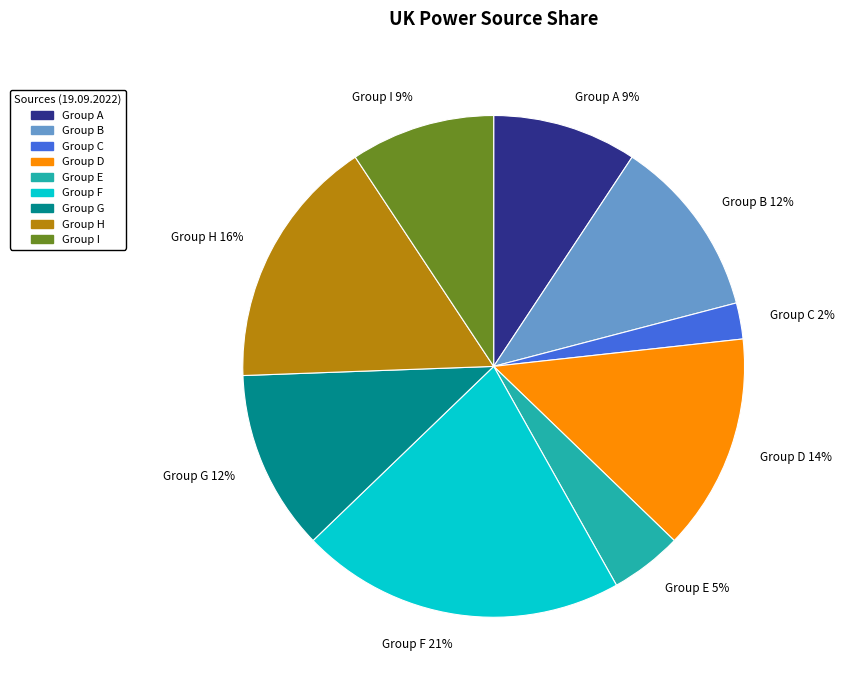

Does any single category account for the majority?

No